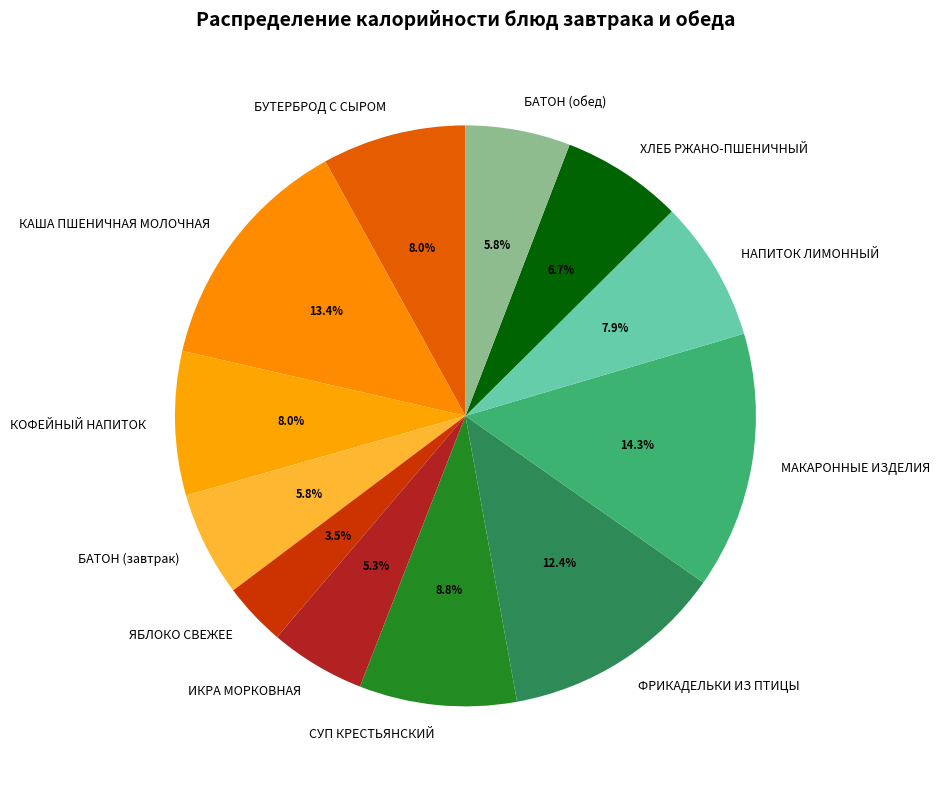

Does ЯБЛОКО СВЕЖЕЕ represent more than half of the total?

No